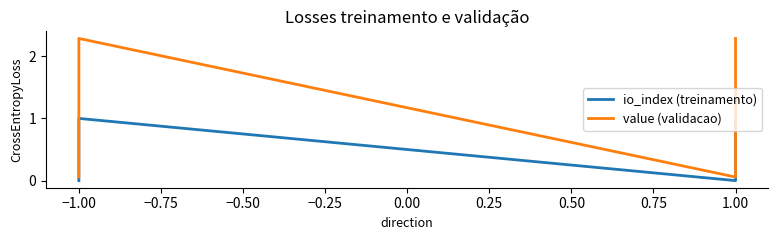

What are all the series names shown in the legend?

io_index (treinamento), value (validacao)